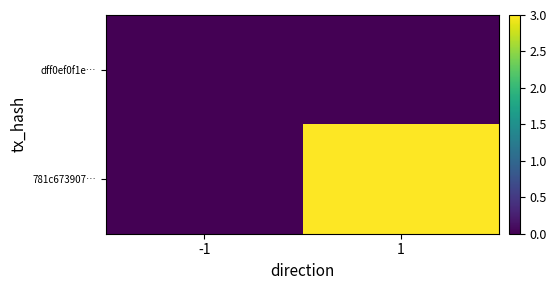

Reading left to right, list all the values displayed in this chart.

dff0ef0f1e…: -1=0	1=0
781c673907…: -1=0	1=3